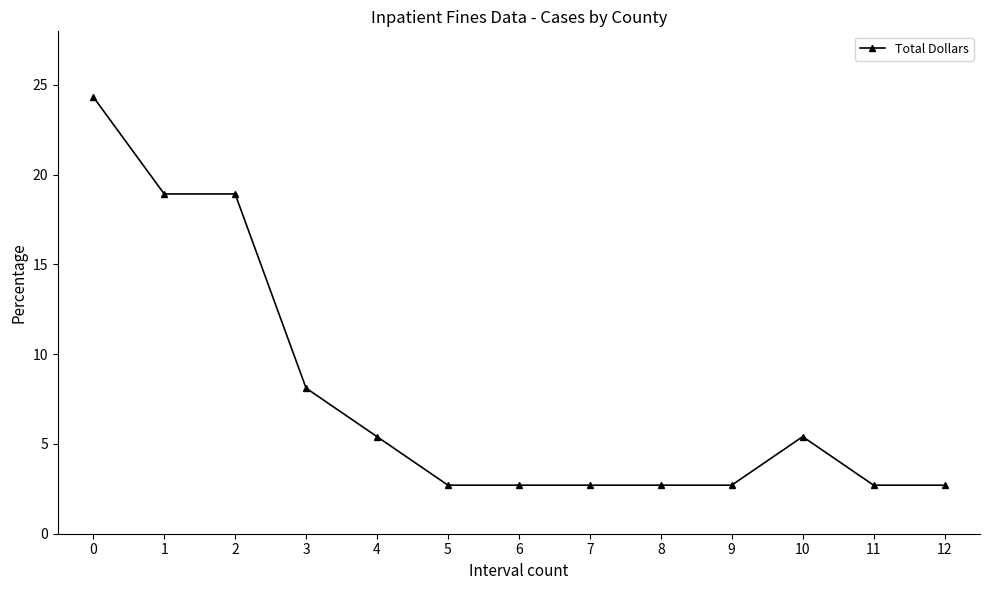

Reading right to left, list all the values displayed in this chart.

2.7	2.7	5.4	2.7	2.7	2.7	2.7	2.7	5.4	8.1	18.9	18.9	24.3